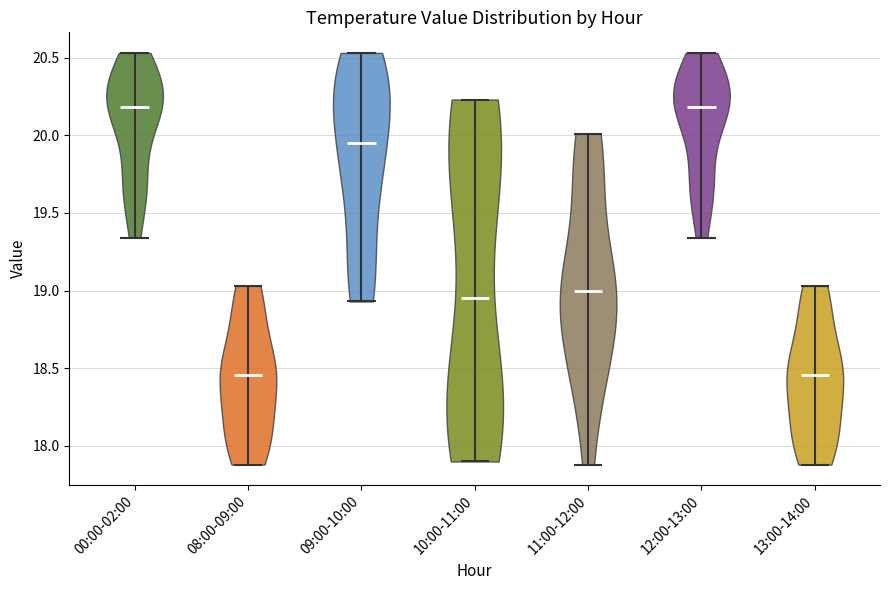

Reading left to right, read every violin against the y-axis: where its median line is, and the lowest and highest points it reaches. The values are not printed on the chart, so give them approximately, as read against the axis.

00:00-02:00: median line 20.20, lowest point 19.35, highest point 20.55
08:00-09:00: median line 18.45, lowest point 17.90, highest point 19.05
09:00-10:00: median line 19.95, lowest point 18.95, highest point 20.55
10:00-11:00: median line 18.95, lowest point 17.90, highest point 20.25
11:00-12:00: median line 19.00, lowest point 17.90, highest point 20.00
12:00-13:00: median line 20.20, lowest point 19.35, highest point 20.55
13:00-14:00: median line 18.45, lowest point 17.90, highest point 19.05